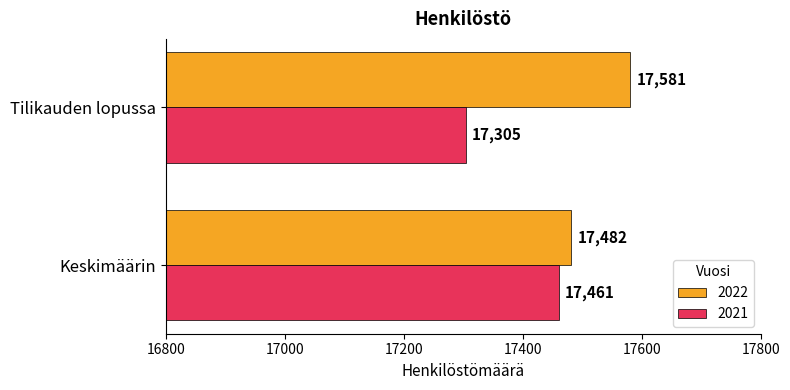

Rank the series by their average value, from lowest to highest.

2021, 2022